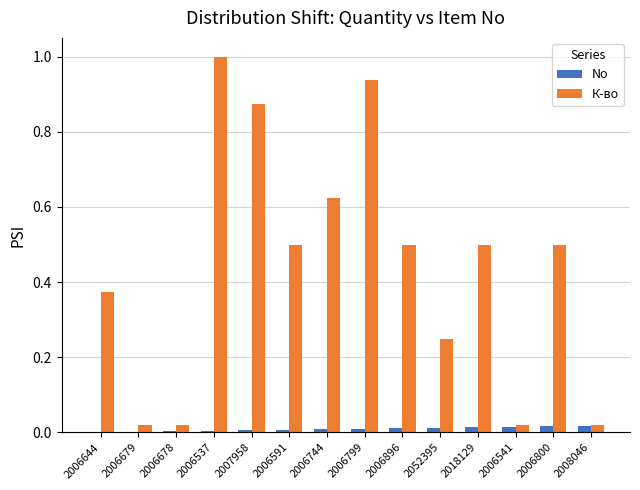

What is the maximum value shown in the chart?

1.0